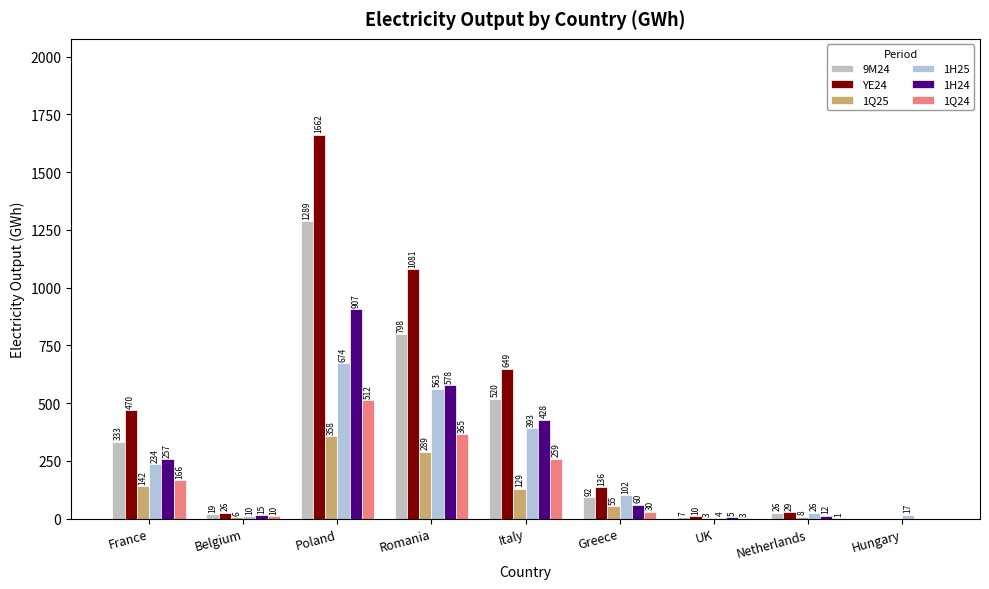

What is the sum of all 1H24 values?

2262.9